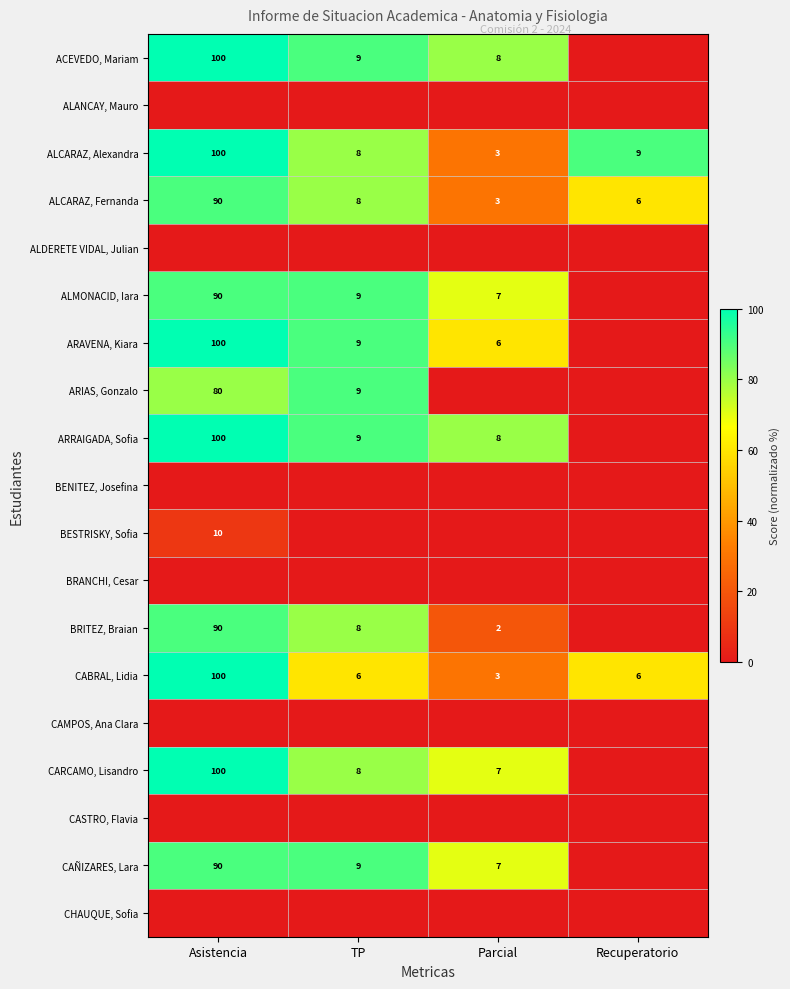

What is the greatest value displayed?

100